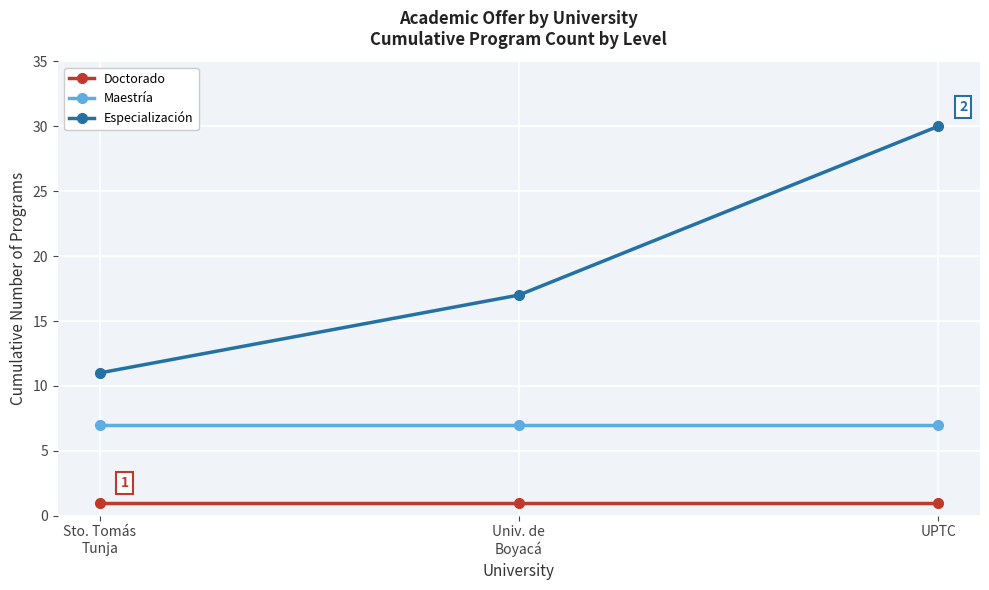

Is this an area chart (filled region under the line)?

No